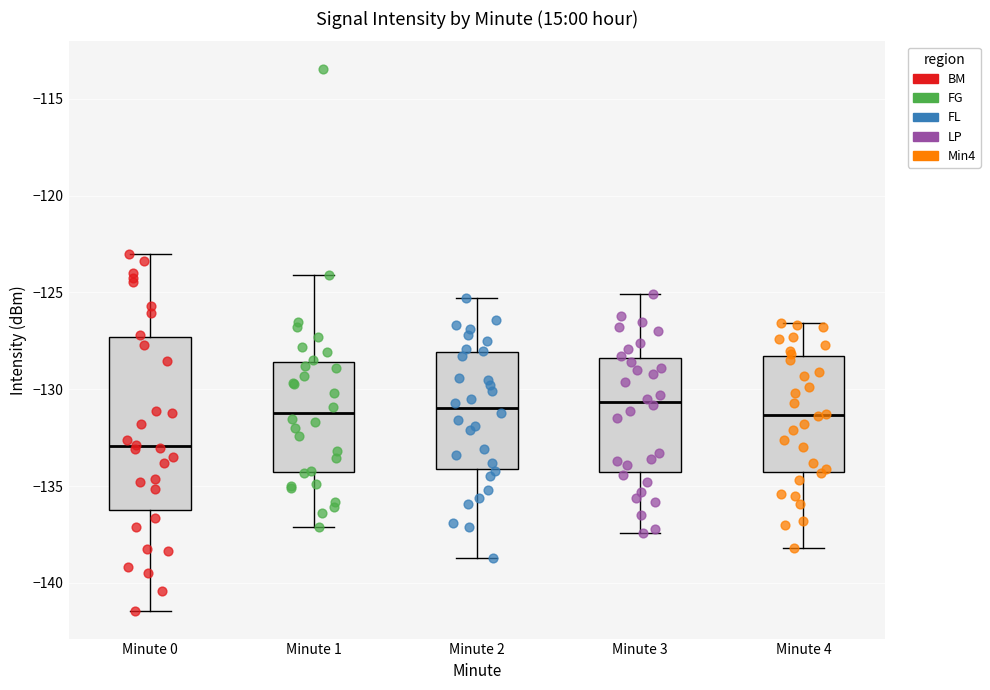

Where is the lower edge of the box for Minute 4 on the y-axis? The values are not printed on the chart, so give them approximately, as read against the axis.

-134.0